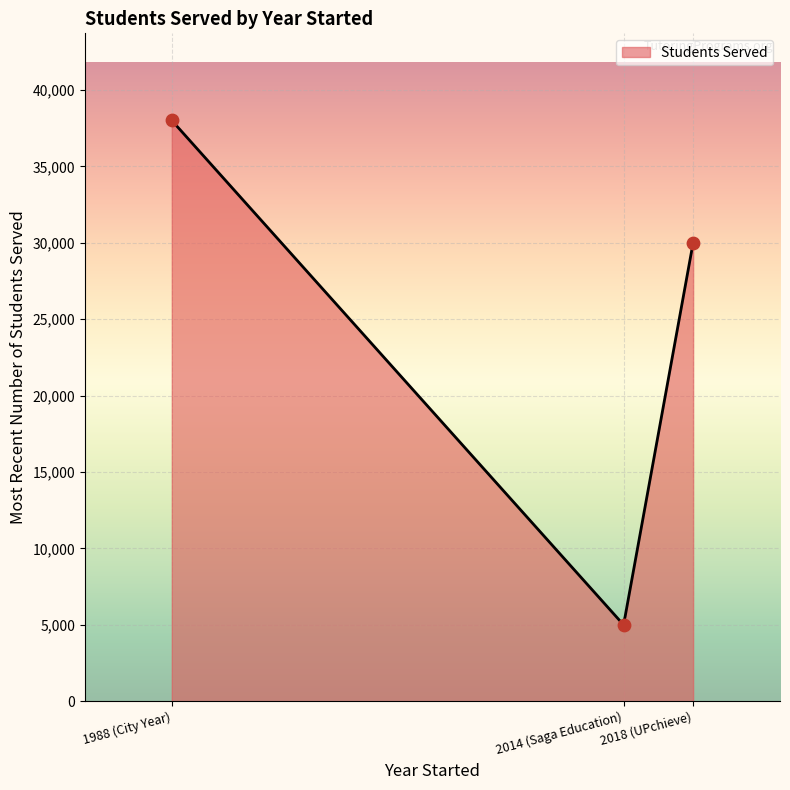

What is the change in value from 1988 (City Year) to 2018 (UPchieve)?

-8000